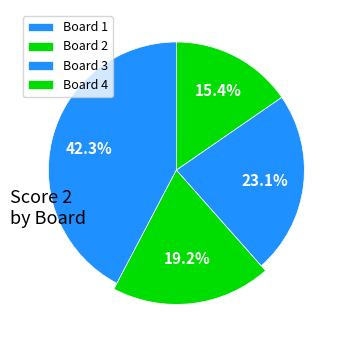

What portion of the pie excludes Board 2?

80.8%